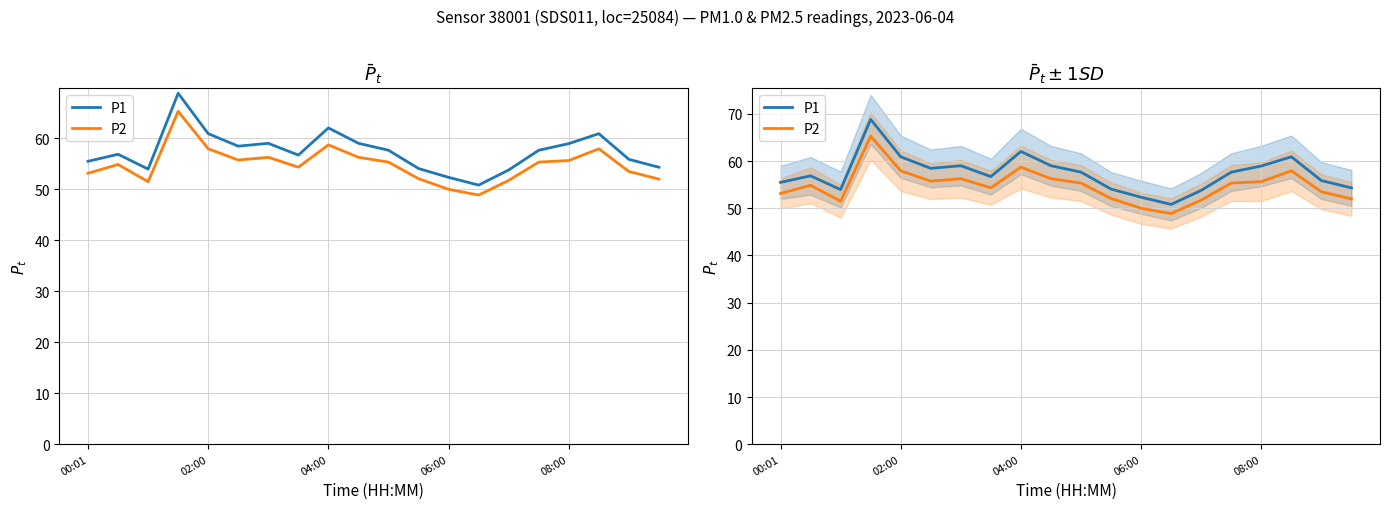

Rank the series by their average value, from lowest to highest.

P2, P1